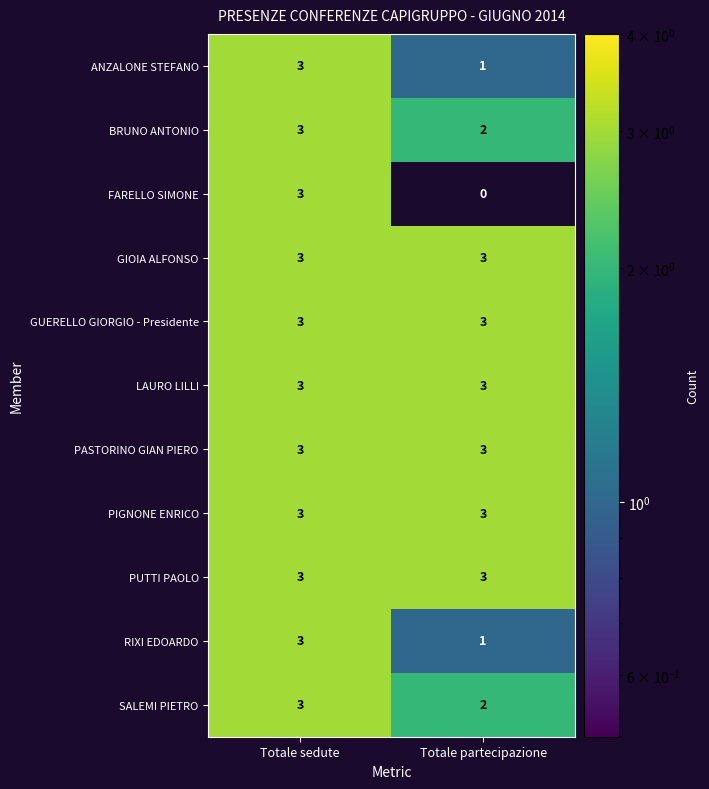

The GIOIA ALFONSO series shows 3 at Totale partecipazione. True or false?

True